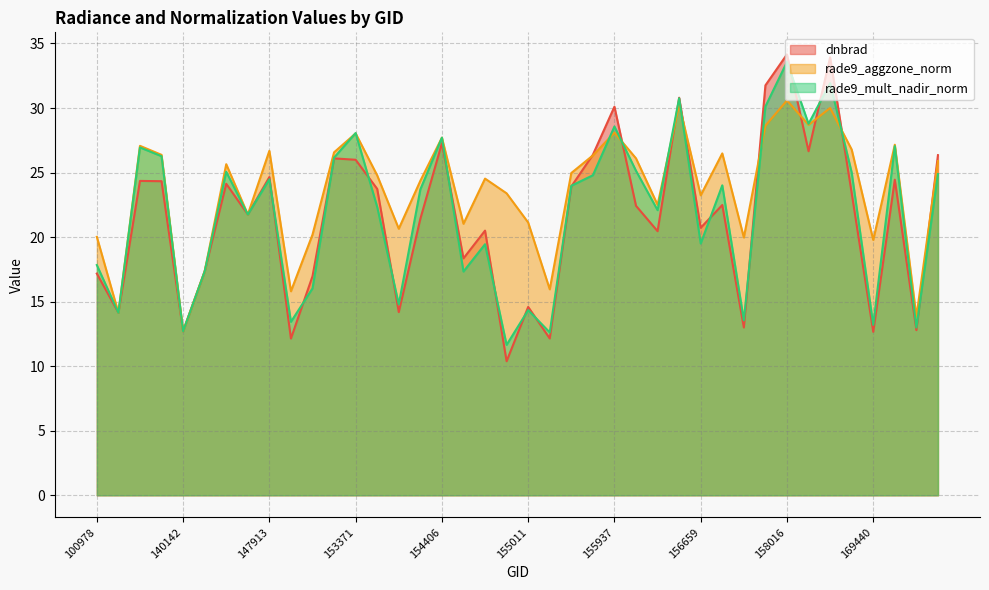

Between 100978 and 152628, which series saw the biggest shift?

dnbrad